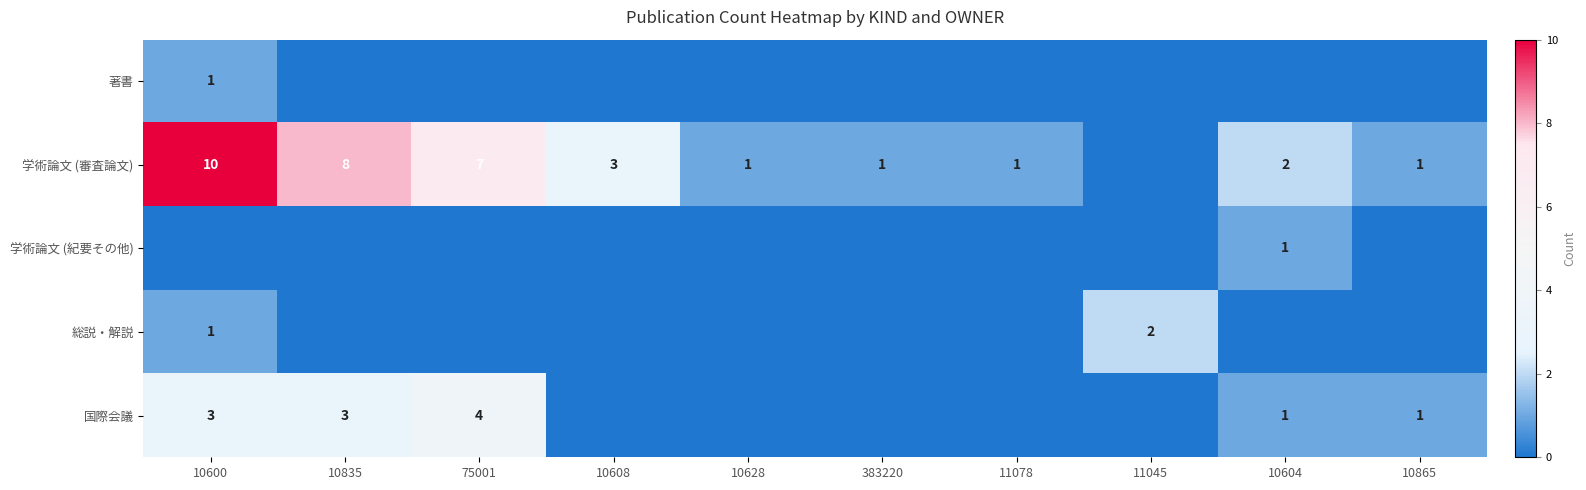

The value of 著書 at 10600 is 1. True or false?

True